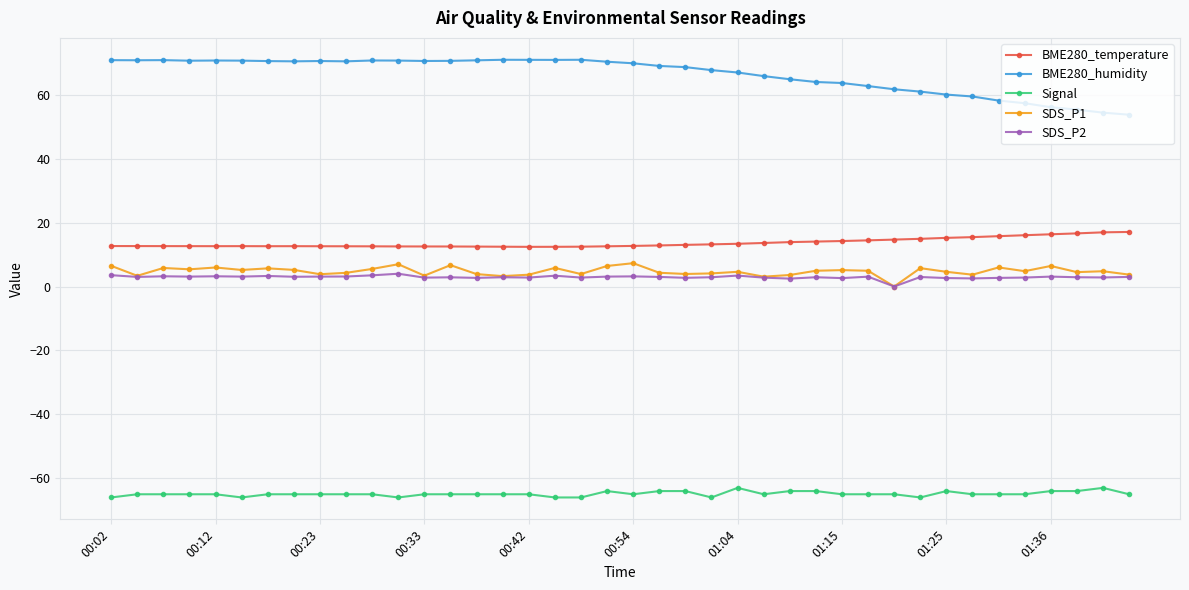

True or false: BME280_temperature and Signal intersect in this chart.

False